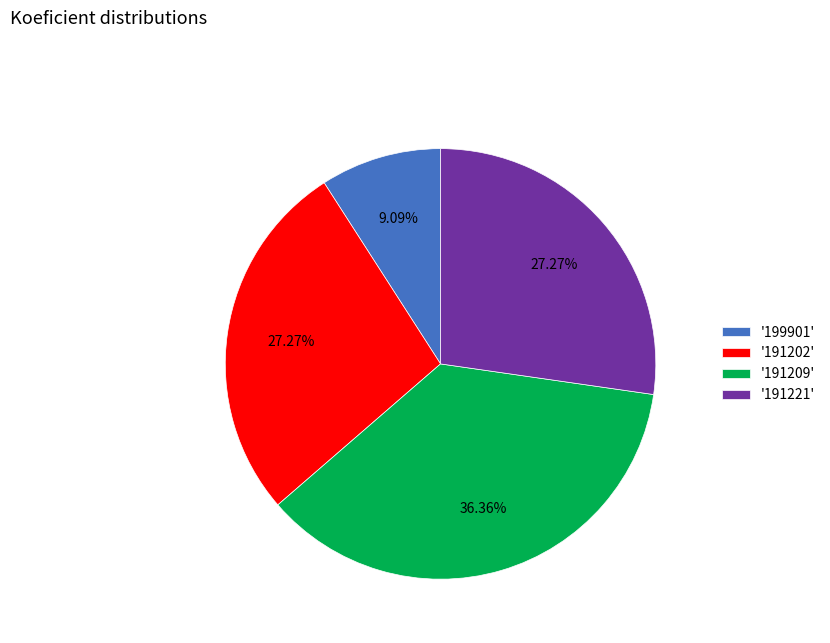

To the nearest percent, what is the difference between the largest and smallest slice percentages?

27%